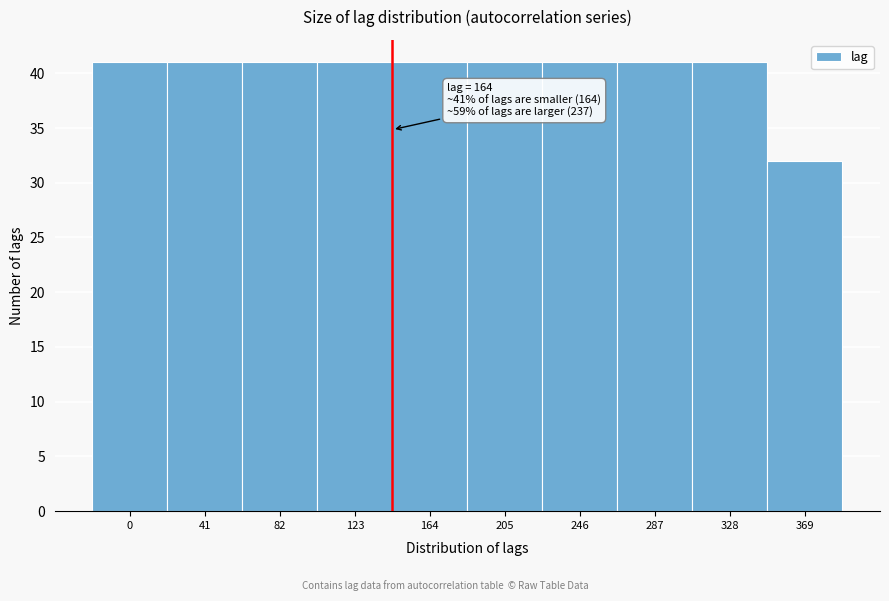

Reading left to right, what are all the values shown in this chart?

0=41	41=41	82=41	123=41	164=41	205=41	246=41	287=41	328=41	369=32